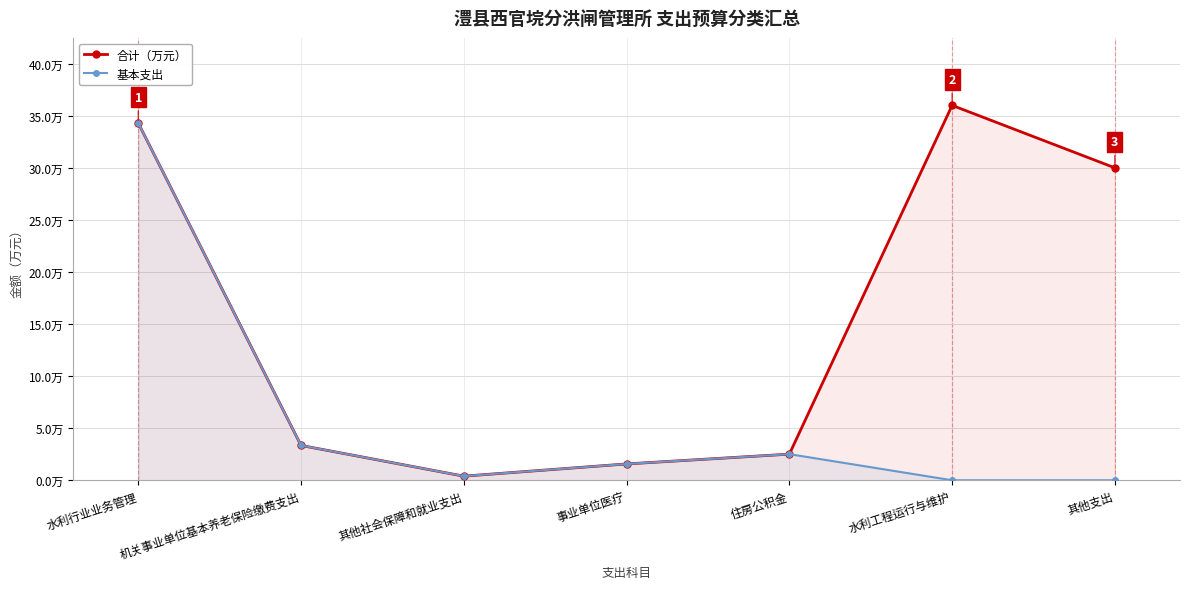

Does the chart have visible grid lines?

Yes